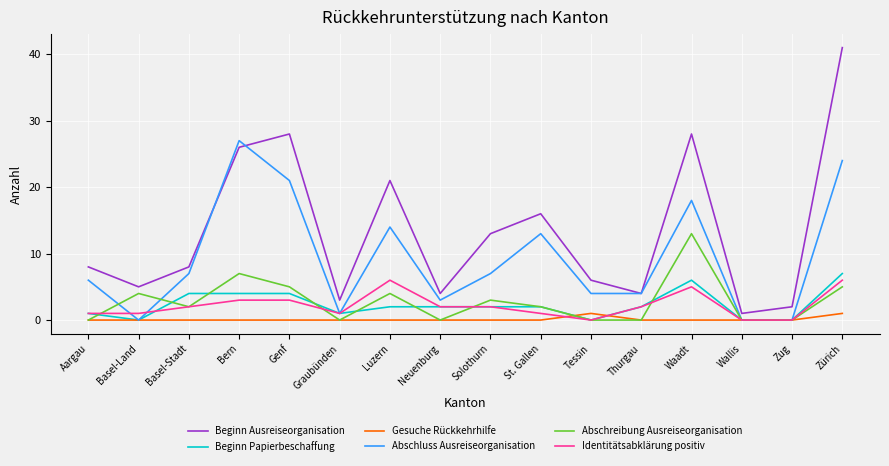

True or false: Beginn Ausreiseorganisation and Abschreibung Ausreiseorganisation cross at least once.

False